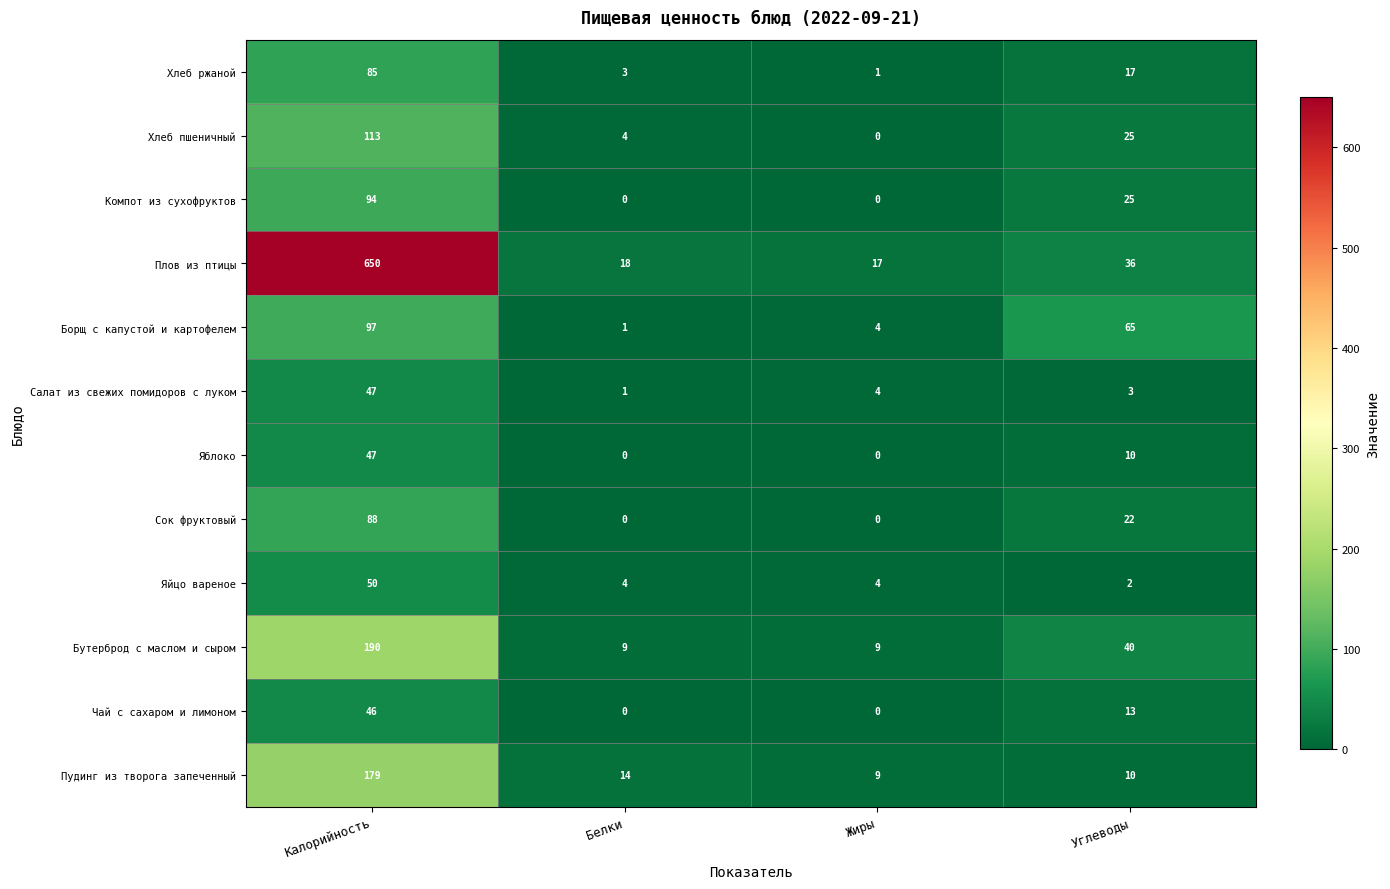

What is the difference between the highest and lowest values at Белки?

18